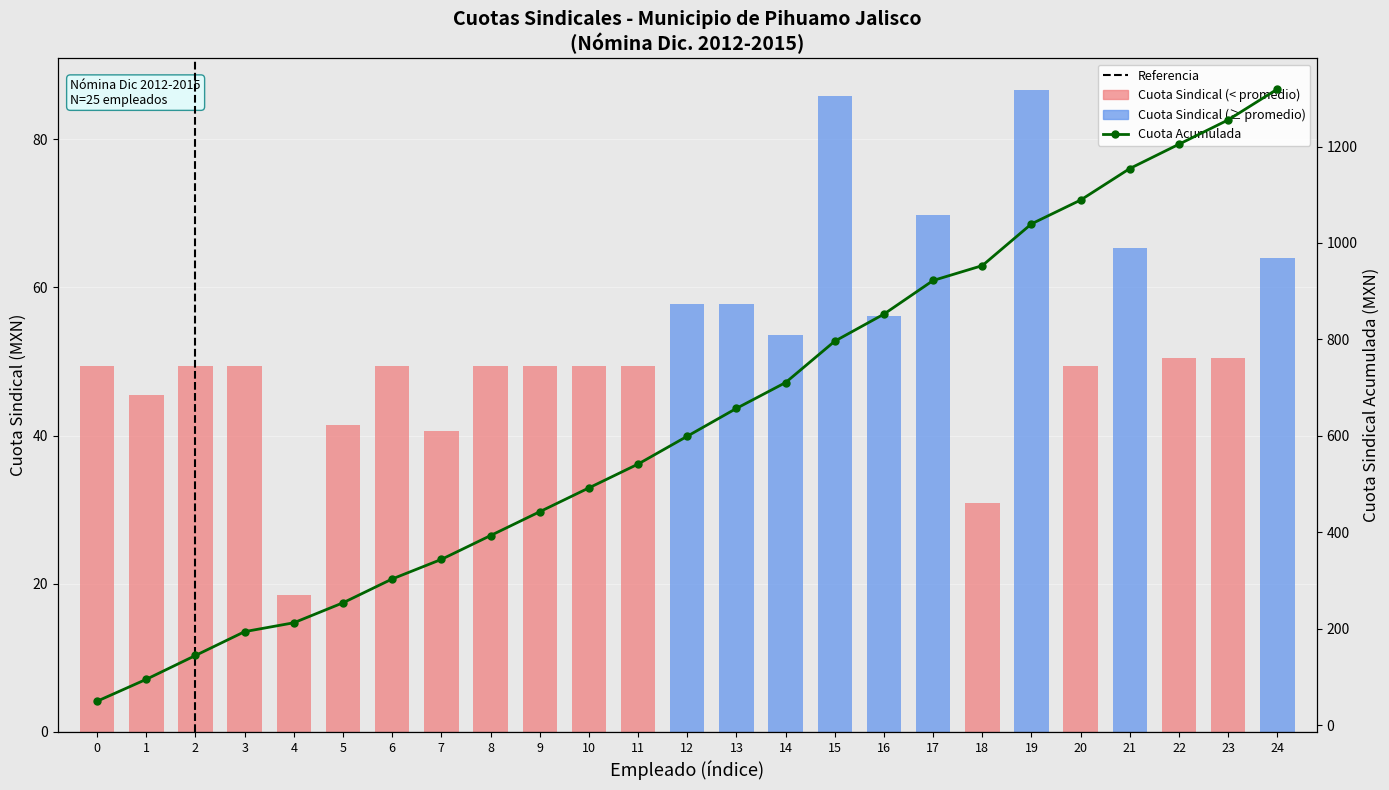

List the labels in order of value, smallest first.

0, 1, 2, 3, 4, 5, 6, 7, 8, 9, 10, 11, 12, 13, 14, 15, 16, 17, 18, 19, 20, 21, 22, 23, 24